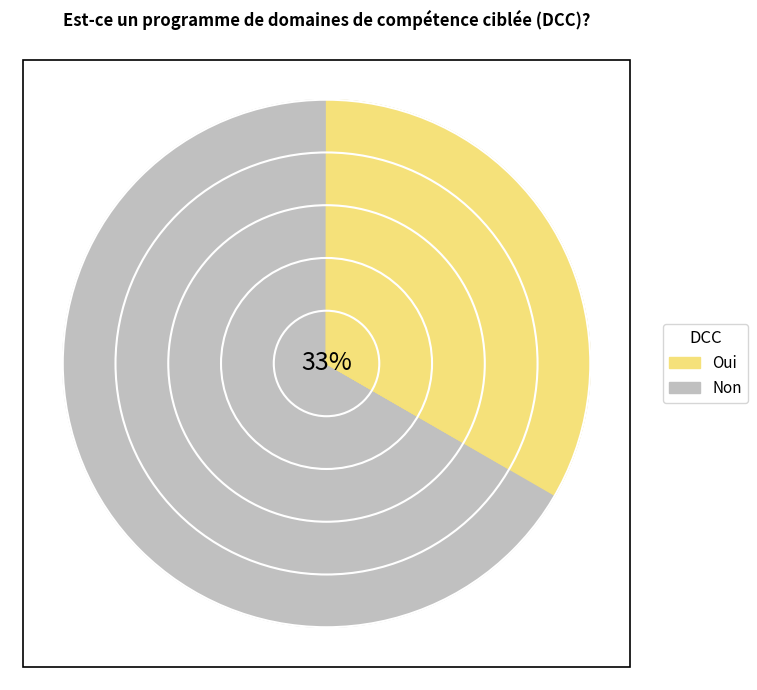

To the nearest percent, what percentage of the pie is Non?

67%